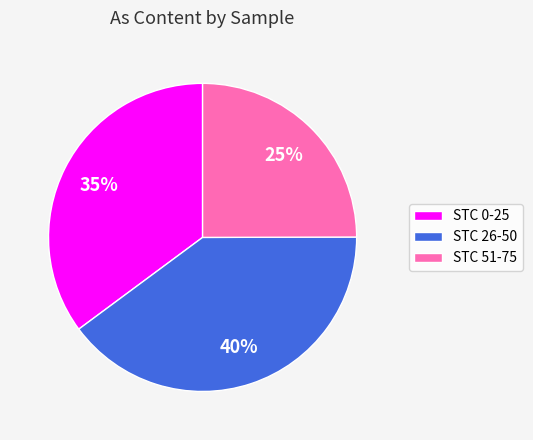

To the nearest percent, what is the difference between the STC 51-75 and STC 0-25 slice percentages?

10%